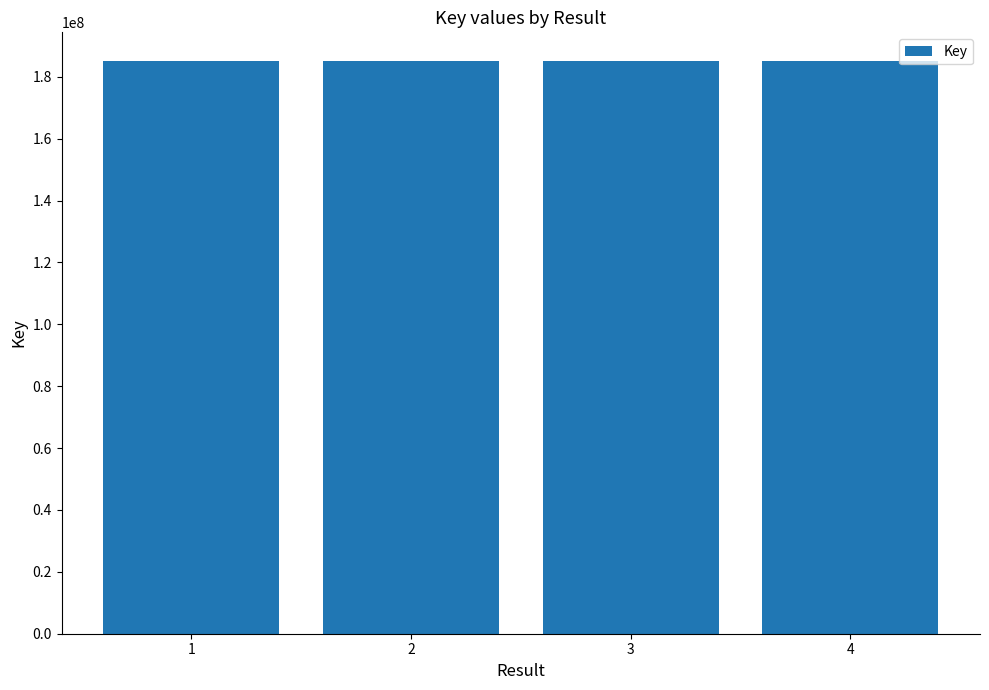

Approximately how many times larger is the value at 3 compared to 4?

1.0